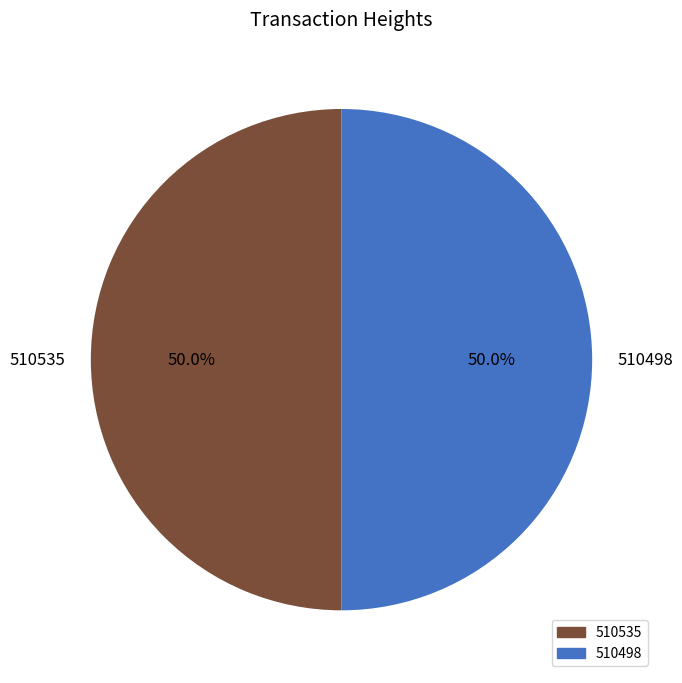

What is the ratio of the value at 510535 to the value at 510498?

1.0